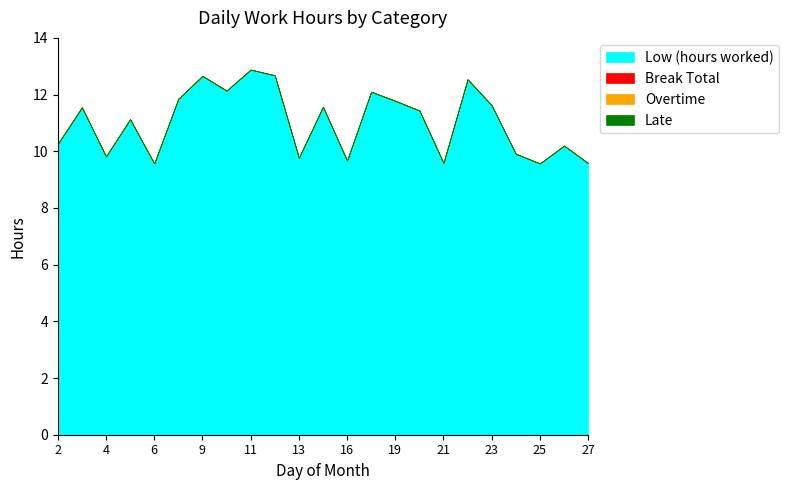

The Low (hours worked) series shows 9.8 at 4. True or false?

True